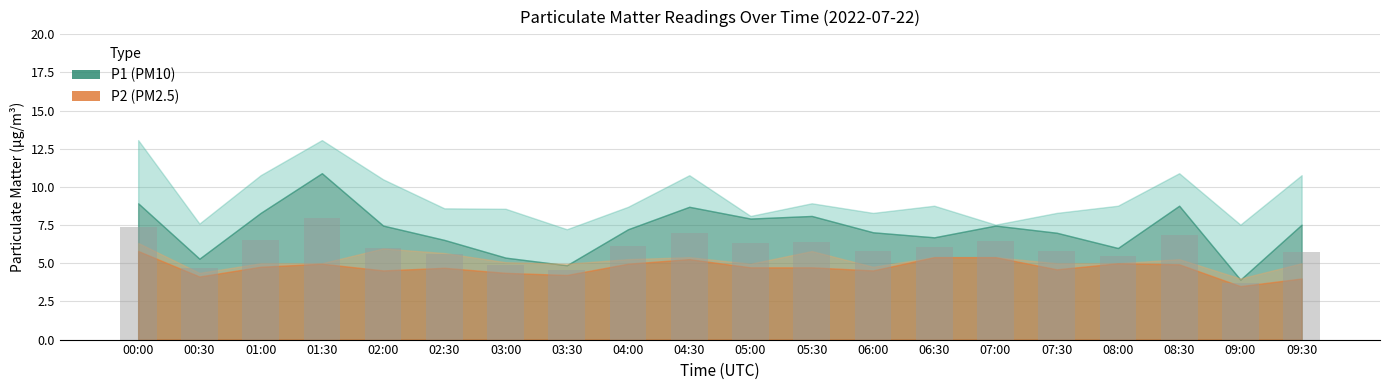

What is the difference between the values at 06:00 and 03:30?

1.2